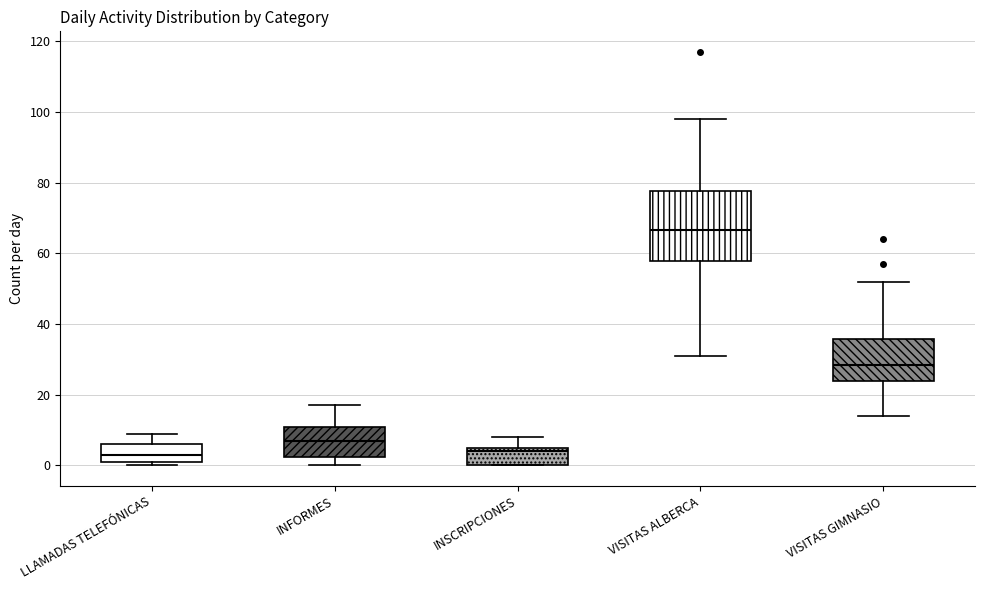

Where does the median line of the box for VISITAS GIMNASIO sit on the y-axis? The values are not printed on the chart, so give them approximately, as read against the axis.

28